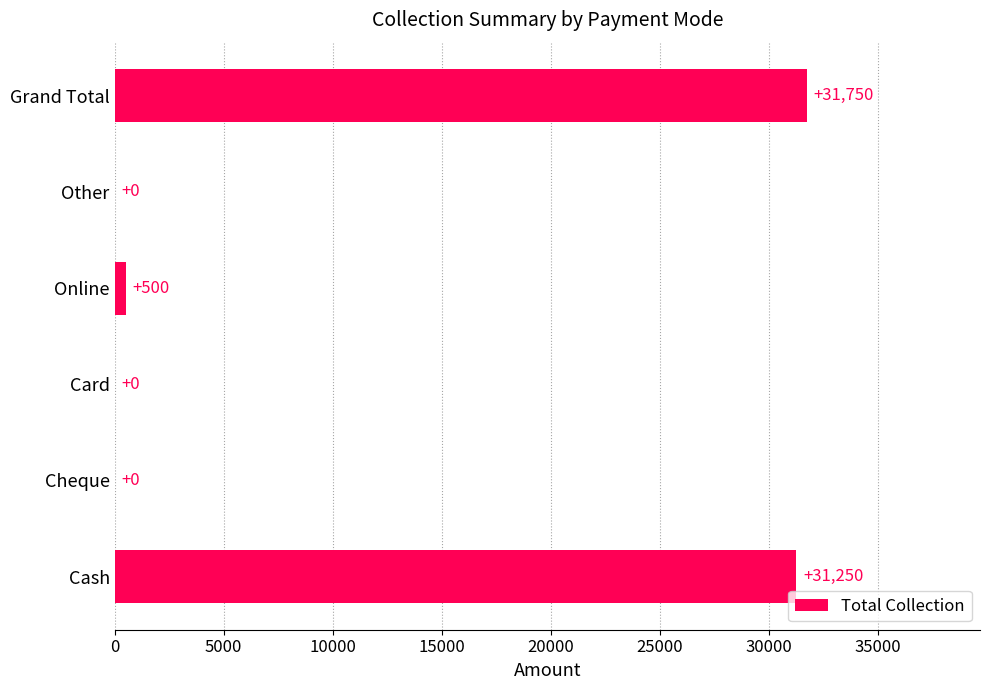

Which category has the highest value across all series?

Grand Total